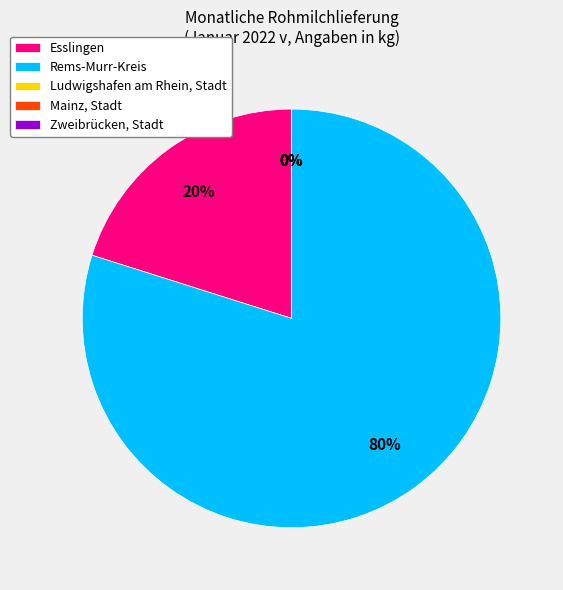

Which slice is the smallest?

Ludwigshafen am Rhein, Stadt